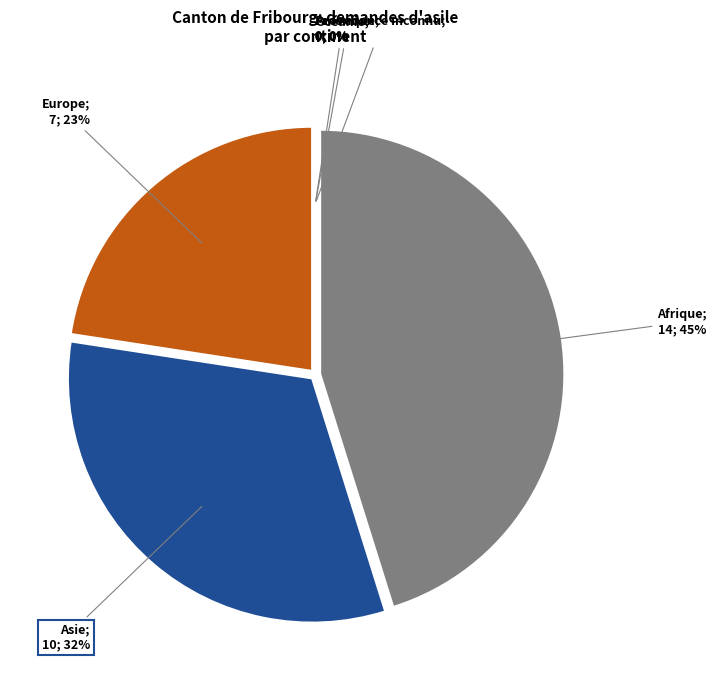

Which slice is the smallest?

Amérique